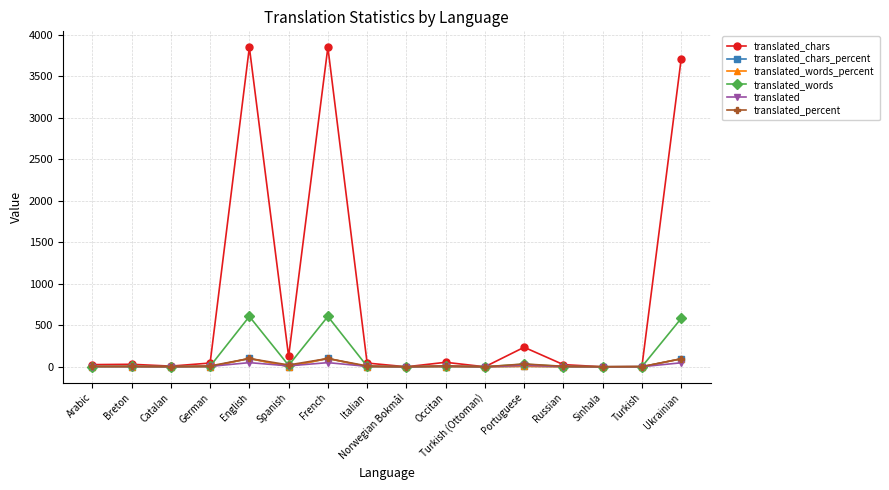

Which series has the largest total across all categories?

translated_chars